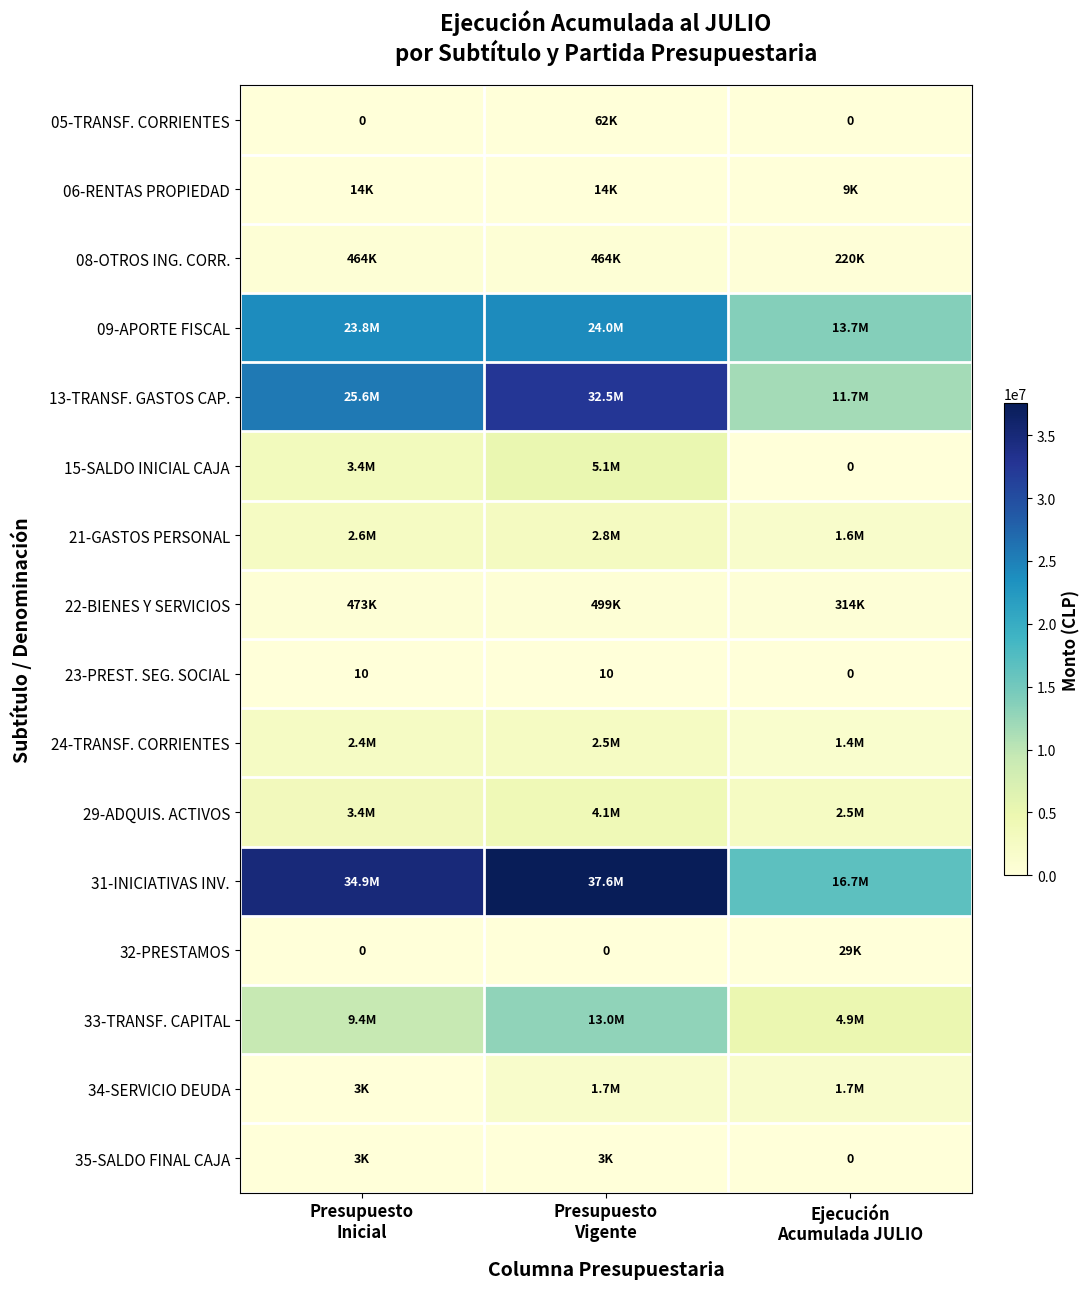

Which series has the largest total across all categories?

31-INICIATIVAS INV.